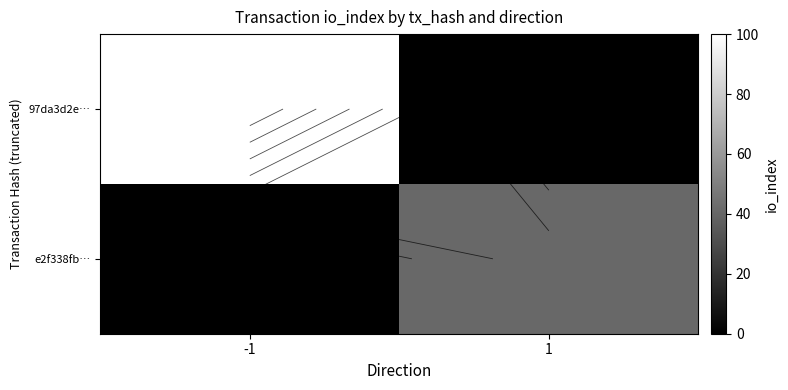

Is it true that e2f338fb… equals -17 at -1?

False